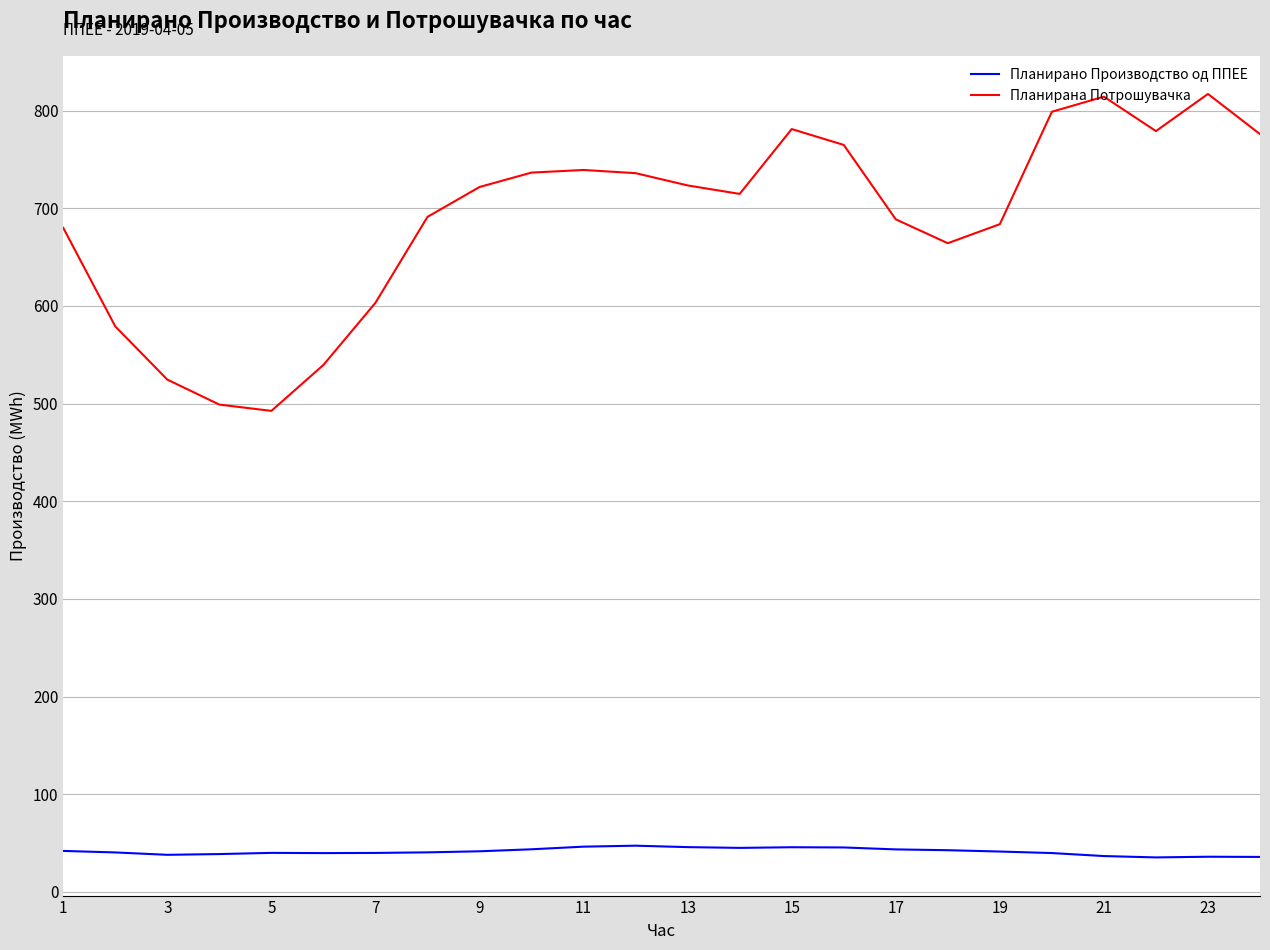

What is the smallest value displayed?

35.3